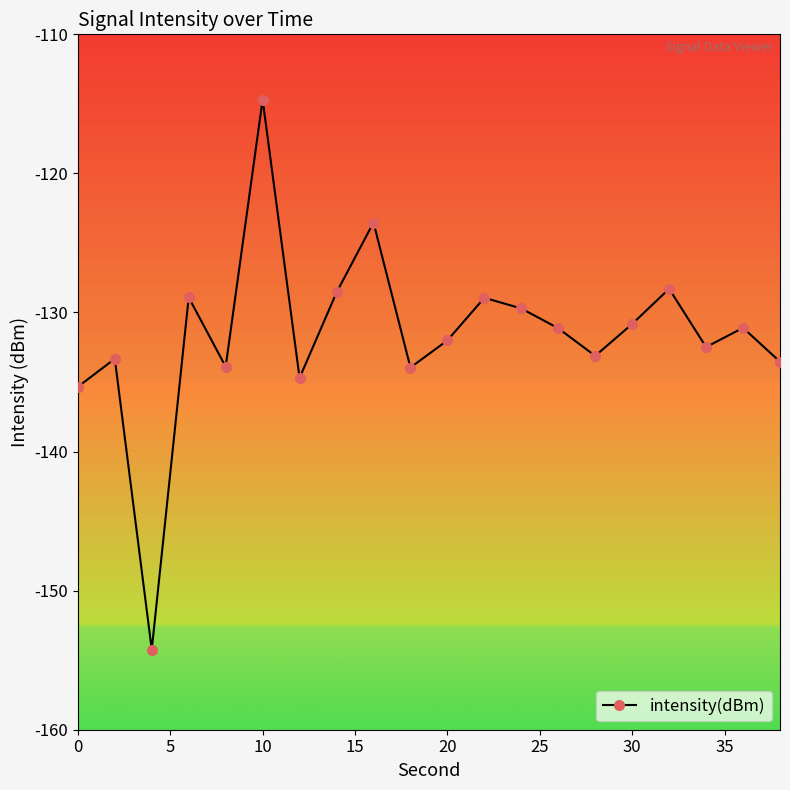

What is the greatest value displayed?

-114.7